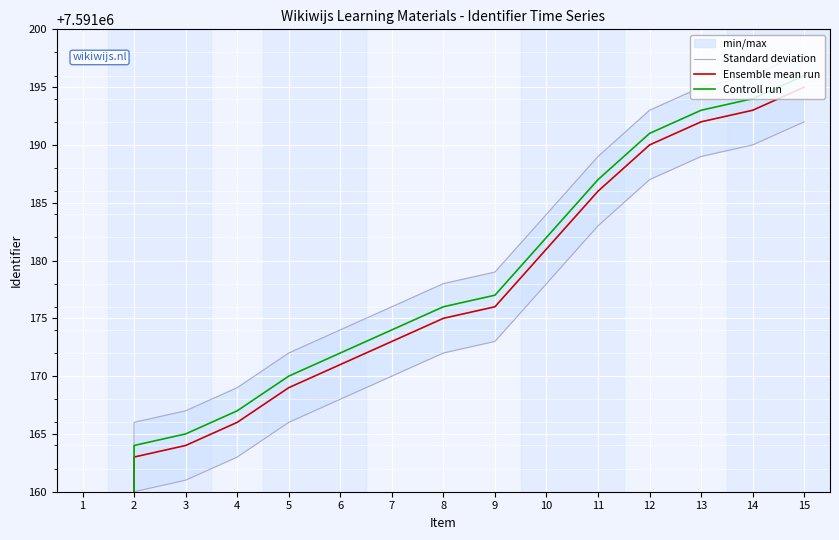

What is the value of the Ensemble mean run point at the 10th from the left?

7591181